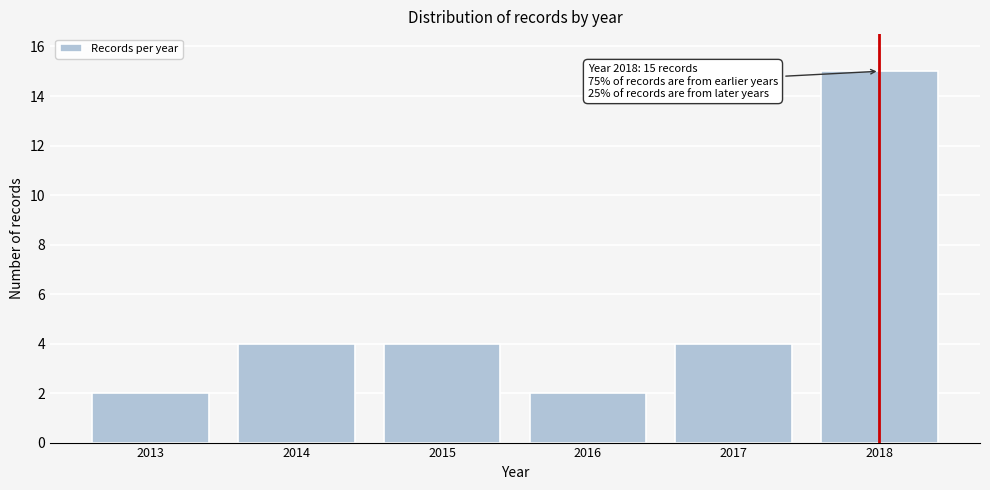

Reading right to left, extract all data points from this chart.

2018=15	2017=4	2016=2	2015=4	2014=4	2013=2